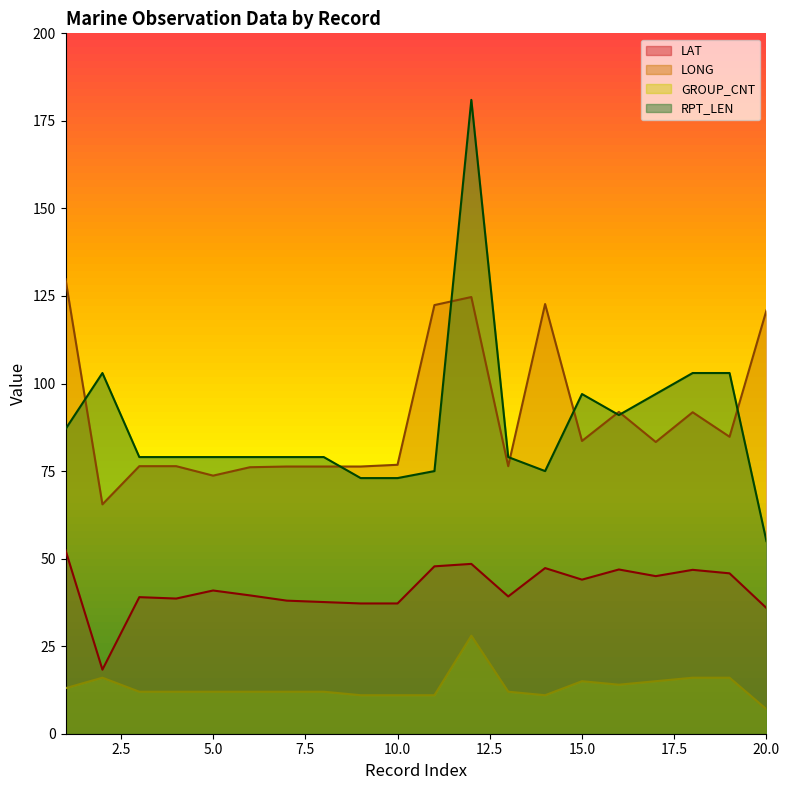

Which series changed the most between 2 and 14?

LONG